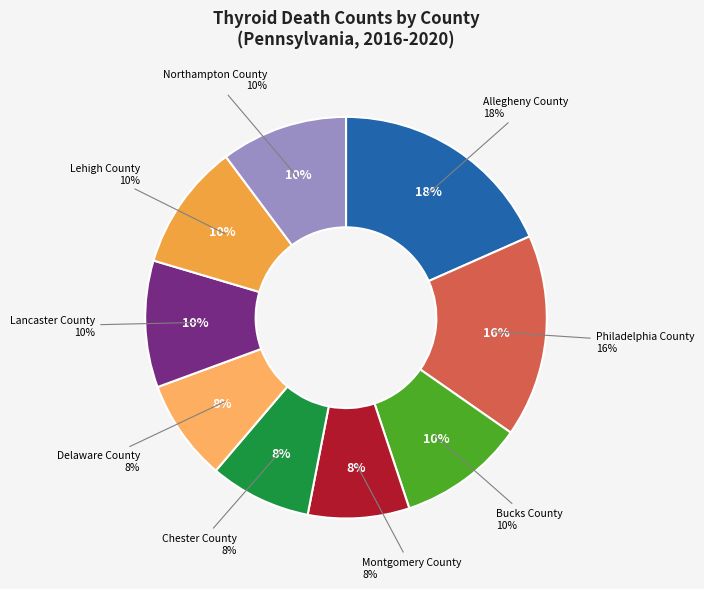

Does Lancaster County account for over 50% of the chart?

No